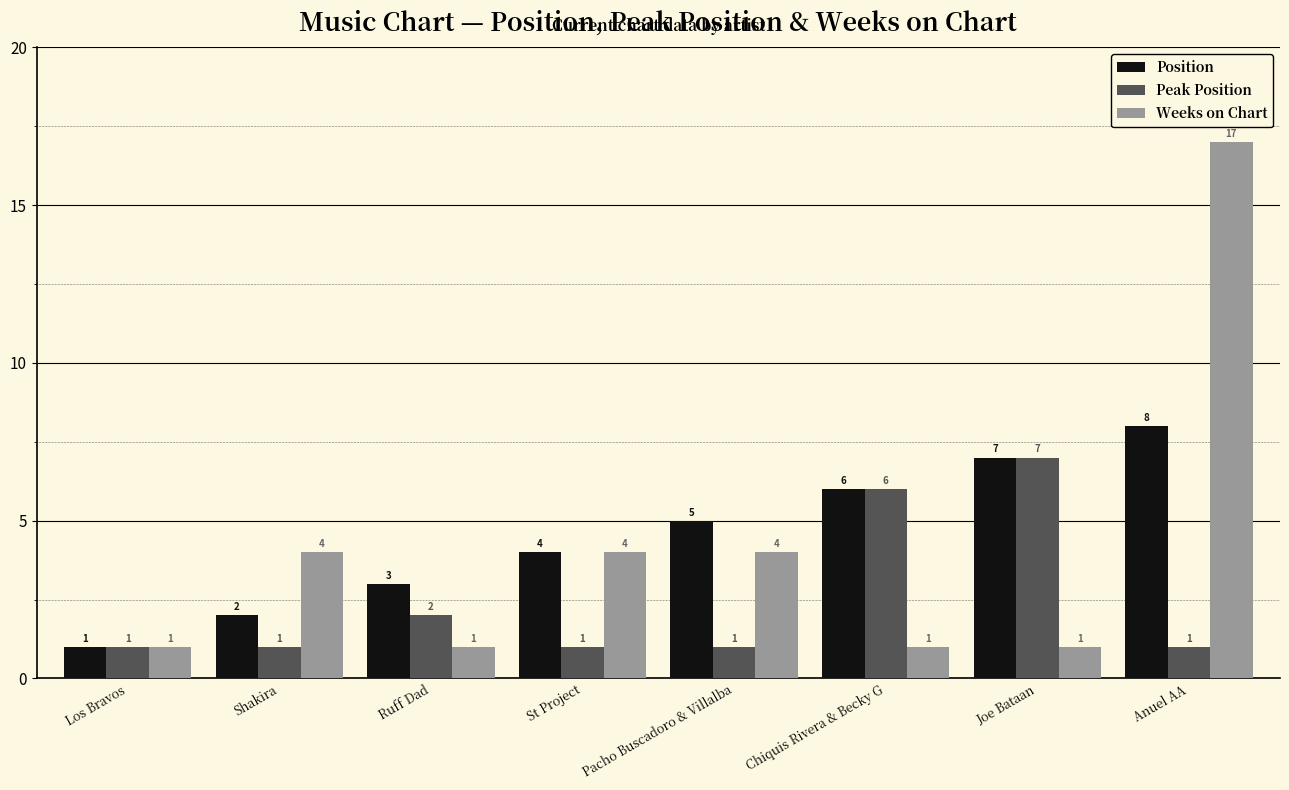

Count the Peak Position values in the range 1 to 6.

7